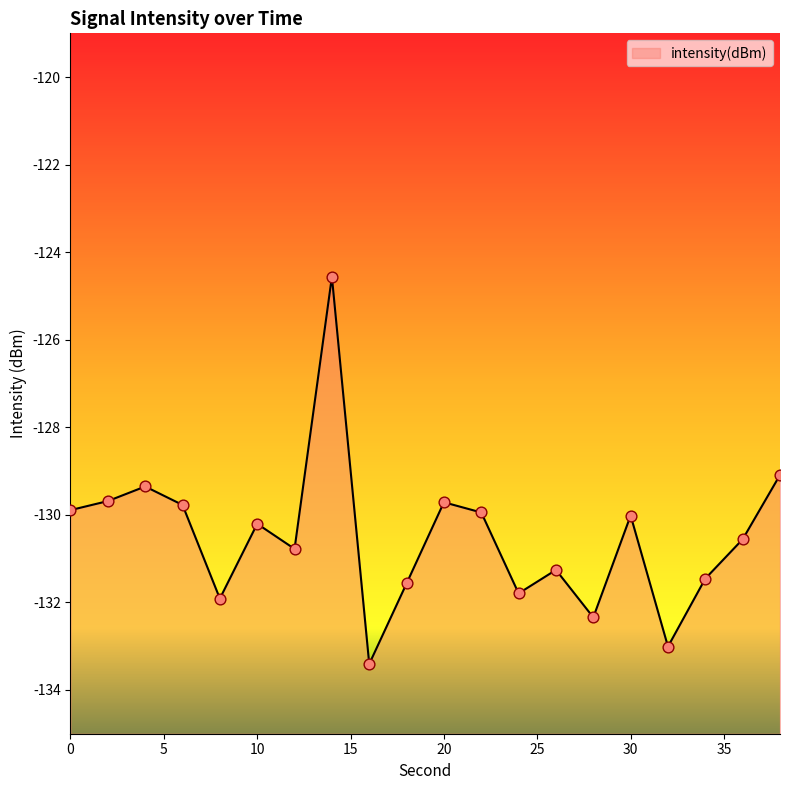

What is the change in value from 8 to 20?

+2.2